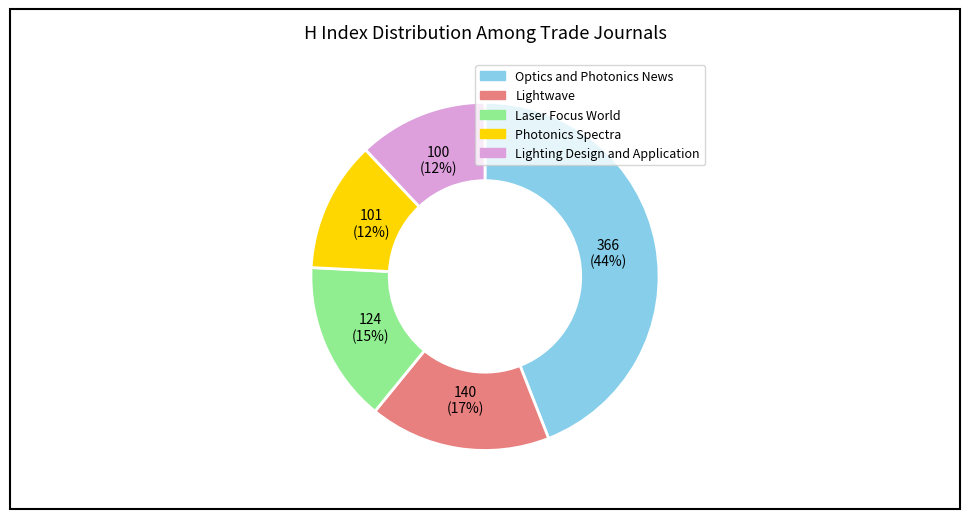

Does Optics and Photonics News represent more than half of the total?

No